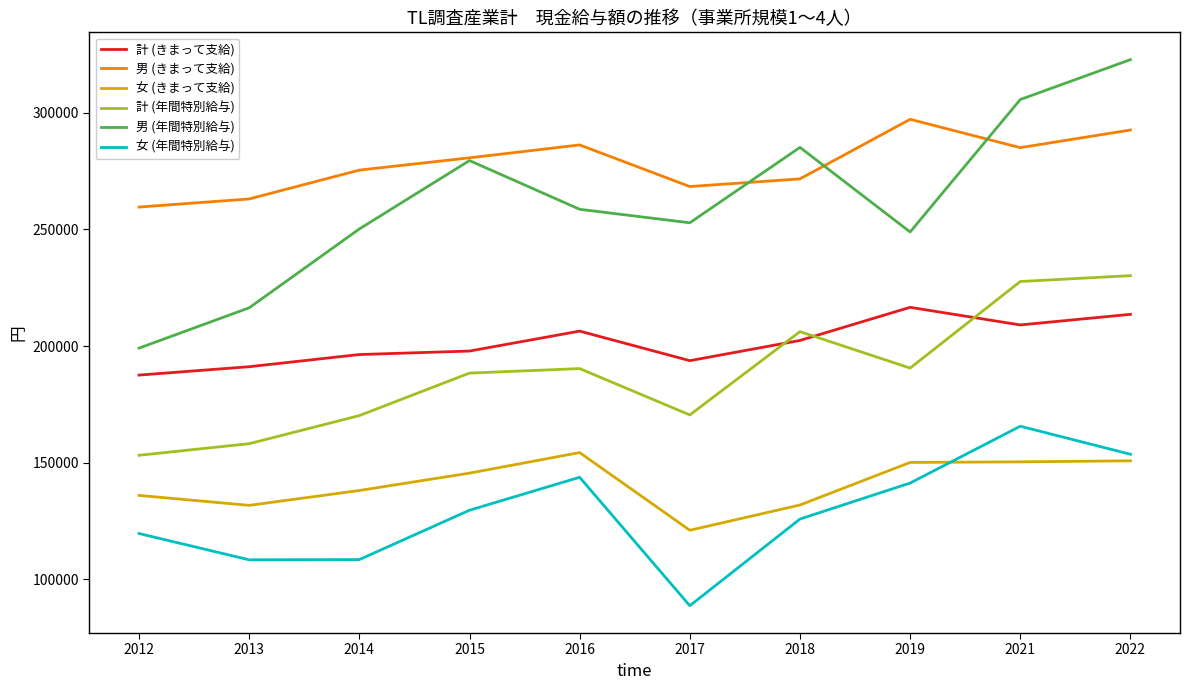

Where is the first local maximum for 女 (年間特別給与)?

2016